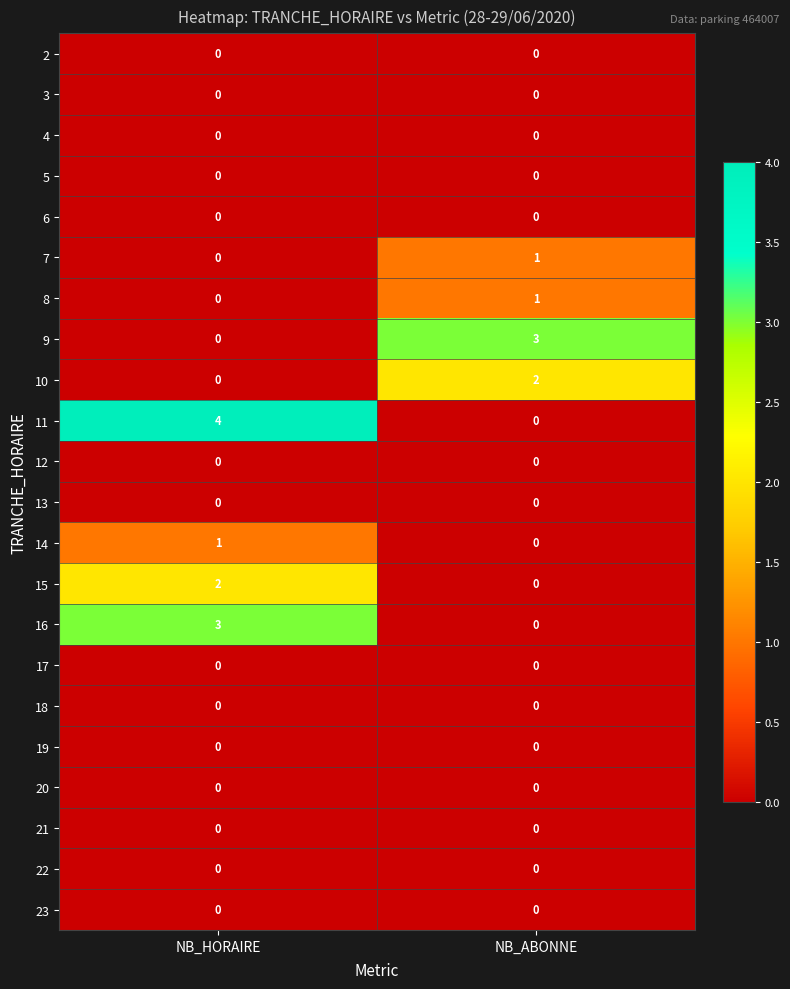

Is it true that 17 equals 0 at NB_ABONNE?

True